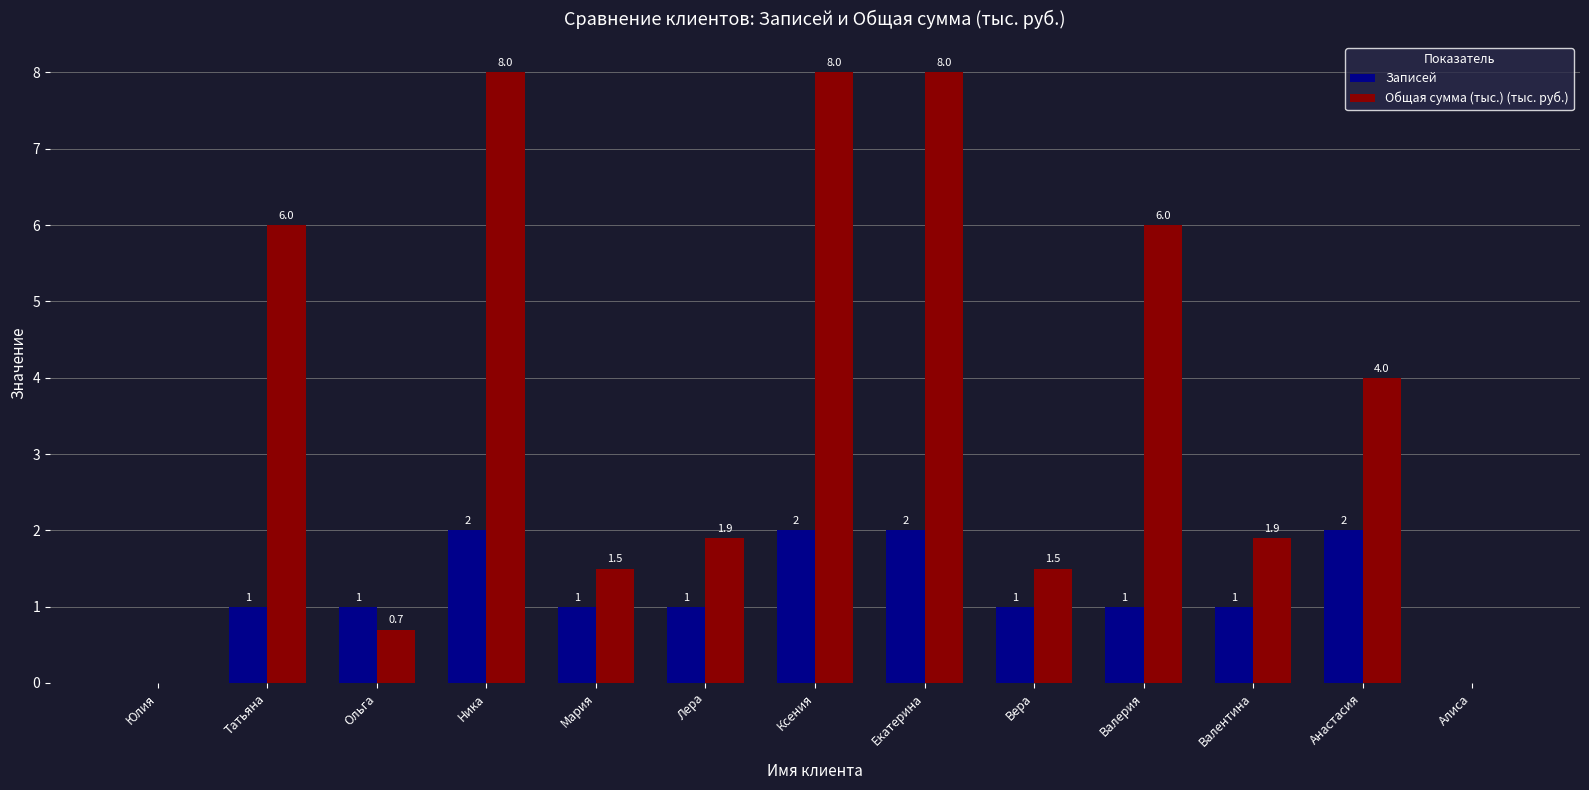

What is the sum of all Общая сумма (тыс.) (тыс. руб.) values?

47.5